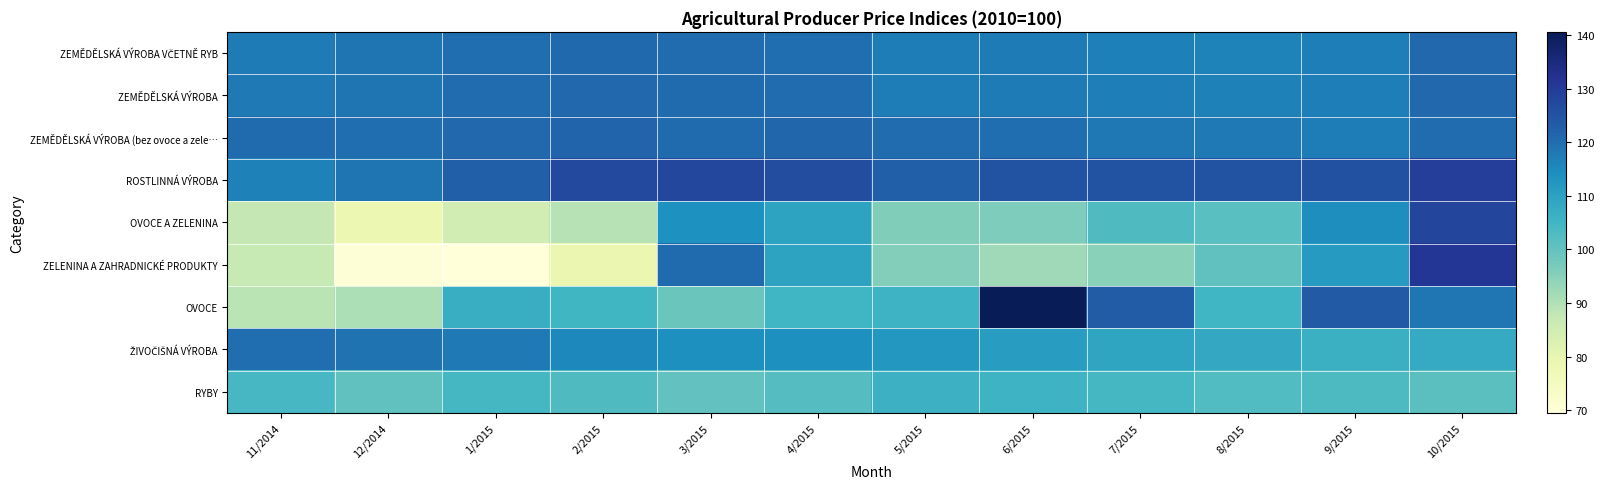

Which series has the largest range (max minus min)?

ZELENINA A ZAHRADNICKÉ PRODUKTY